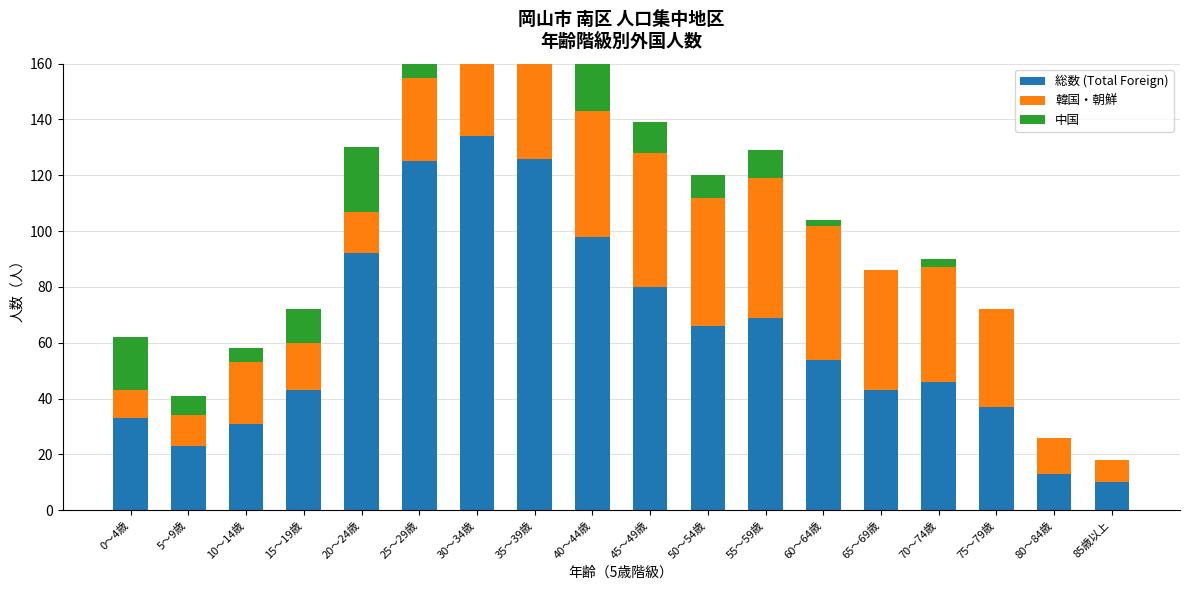

Rank the categories by 総数 (Total Foreign) value from highest to lowest.

30～34歳, 35～39歳, 25～29歳, 40～44歳, 20～24歳, 45～49歳, 55～59歳, 50～54歳, 60～64歳, 70～74歳, 15～19歳, 65～69歳, 75～79歳, 0～4歳, 10～14歳, 5～9歳, 80～84歳, 85歳以上